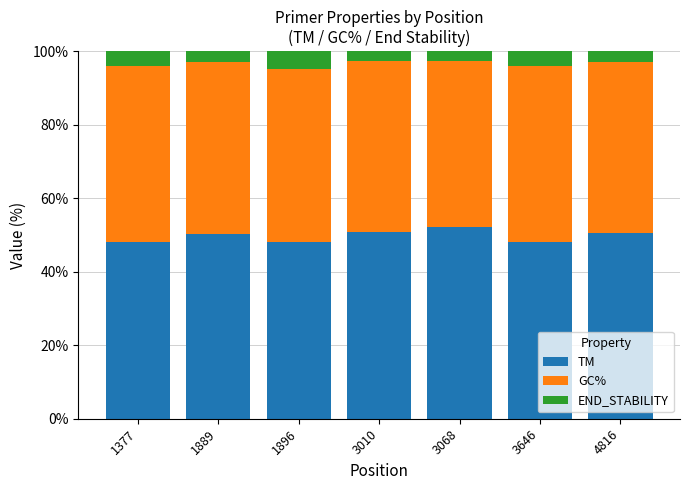

What is the total value across all series at 3646?

100.0